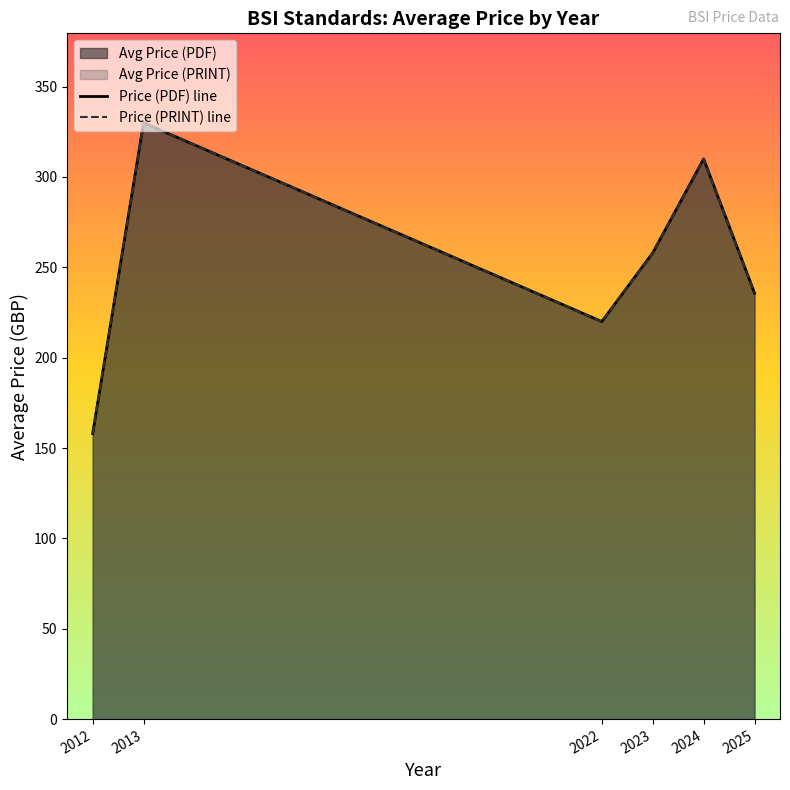

Where is Price (PDF) line nearest to the value 244?

2025